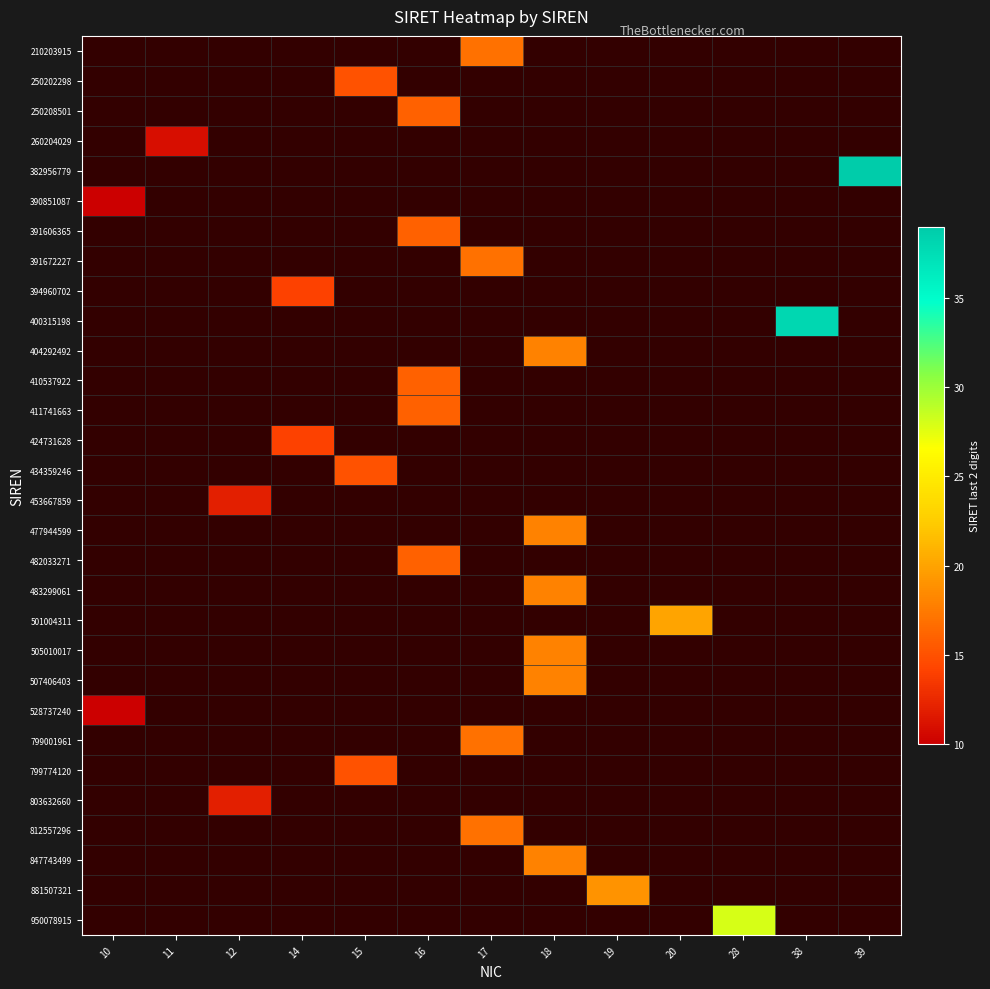

Rank the categories by 505010017 value from lowest to highest.

10, 11, 12, 14, 15, 16, 17, 18, 19, 20, 28, 38, 39